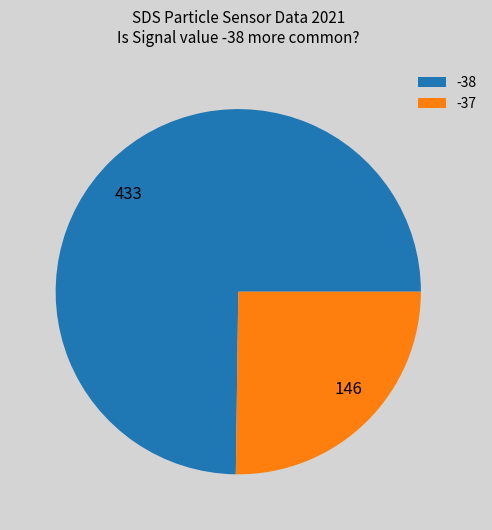

What is the ratio of the value at 433 to the value at 146?

3.0